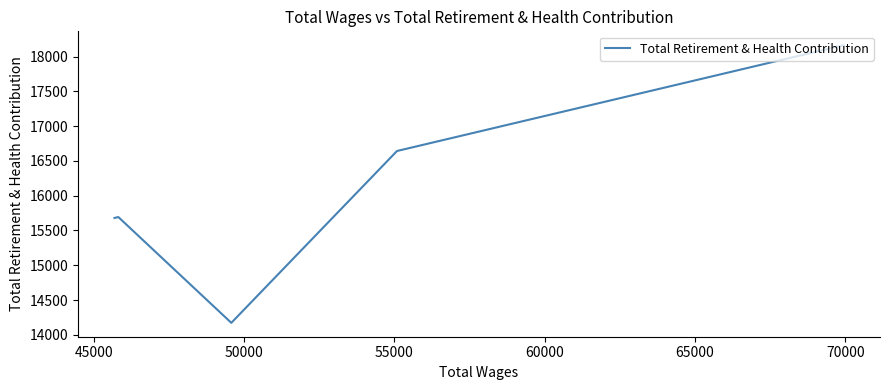

Which label corresponds to the smallest value in the chart?

50000